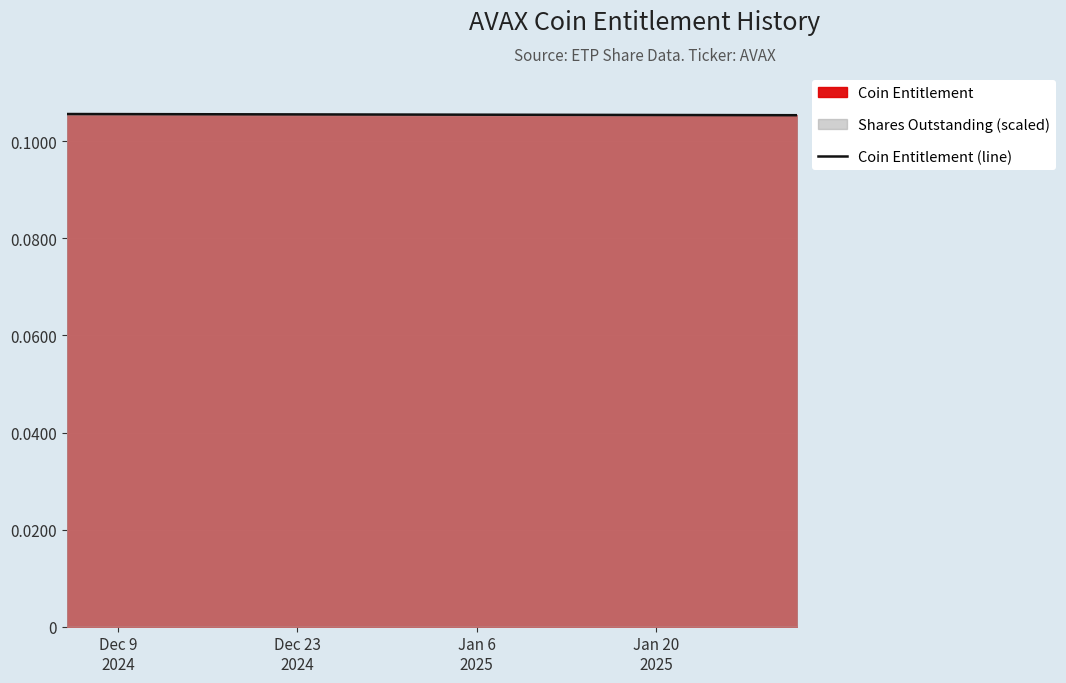

Is it true that the value at 25 is 0.0?

False